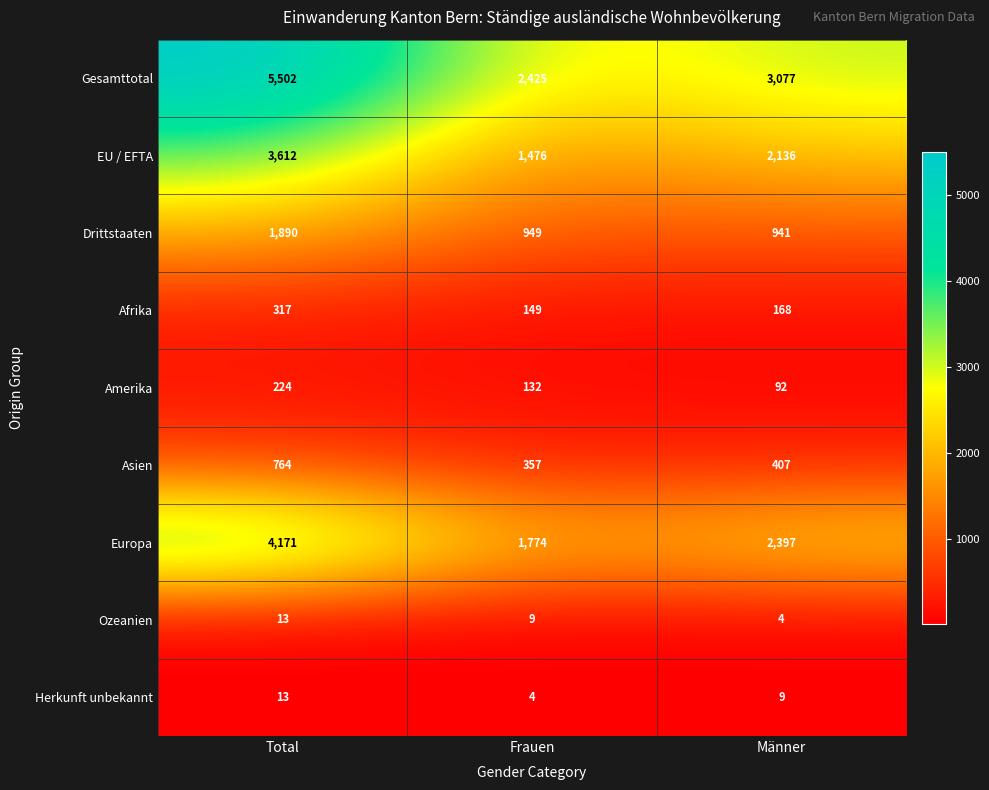

Where does the EU / EFTA series first go above 2136?

Total